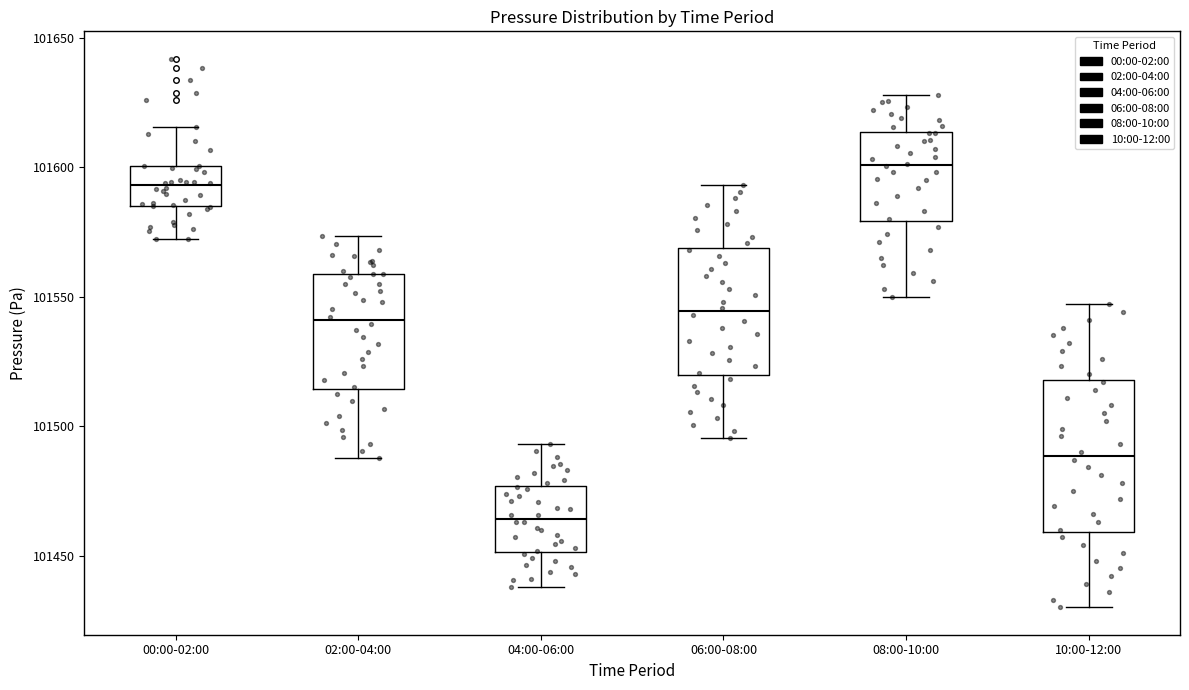

Comparing the boxes themselves (not the whiskers), which one is the tallest?

10:00-12:00